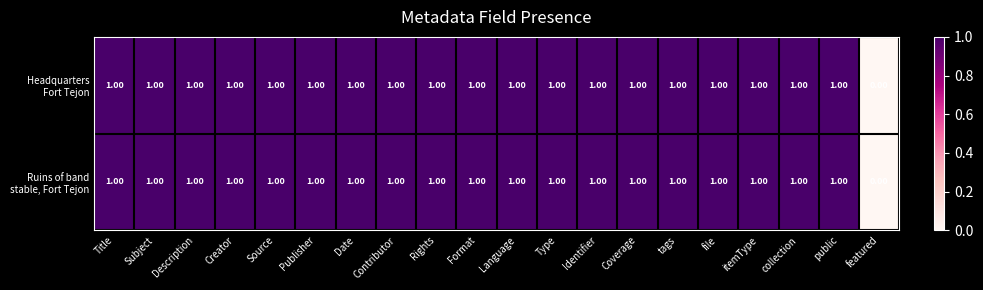

Which label corresponds to the smallest value in the chart?

featured